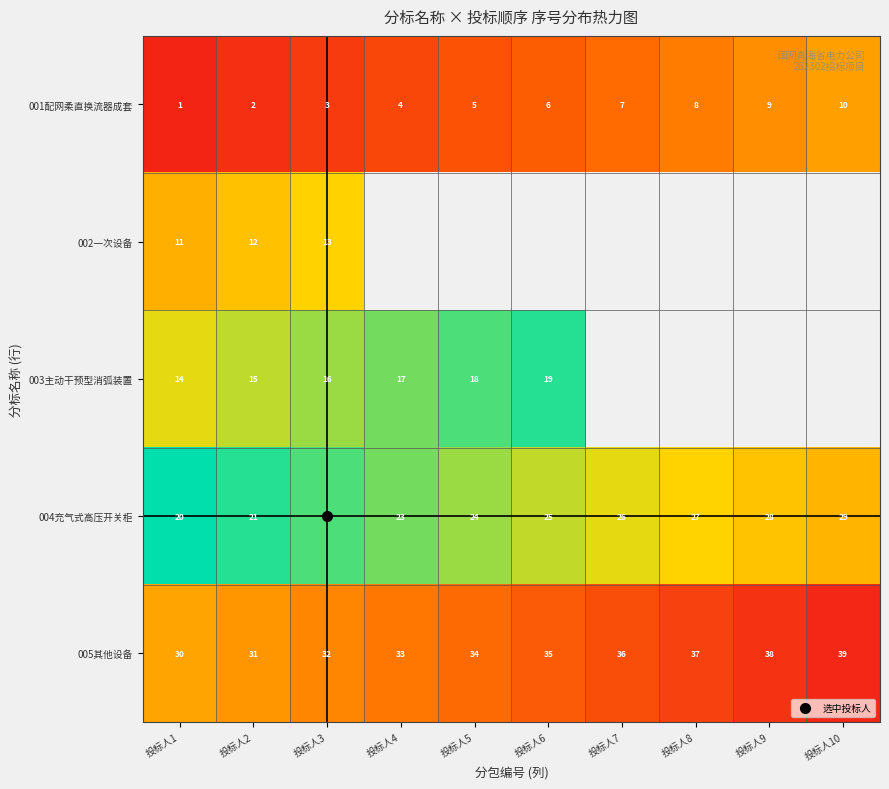

How many values in the 005其他设备 series exceed 35?

4